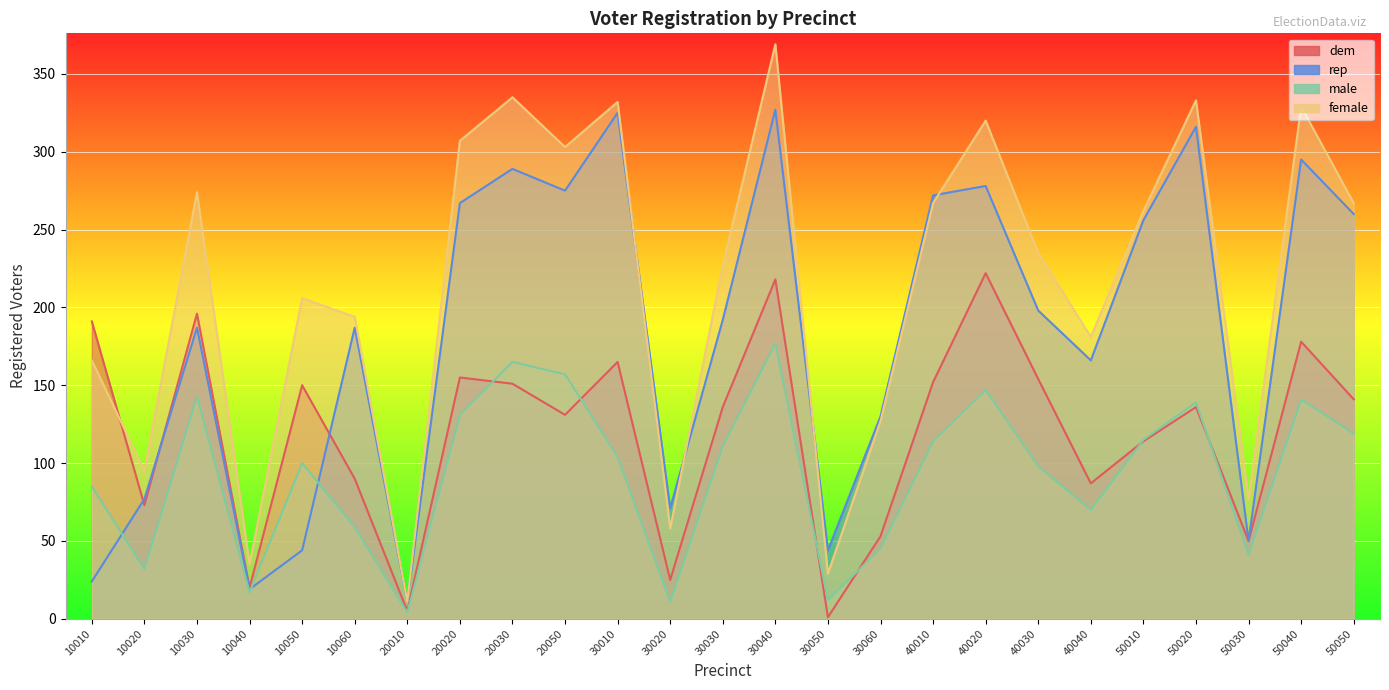

Reading left to right, transcribe all the data shown in this chart.

dem: 191	73	196	20	150	90	5	155	151	131	165	25	136	218	1	53	152	222	154	87	114	136	50	178	141
rep: 24	77	187	19	44	187	11	267	289	275	325	71	192	327	44	130	272	278	198	166	256	316	50	295	260
male: 85	32	143	17	100	59	4	131	165	157	104	11	111	177	12	45	114	147	98	70	115	139	41	141	119
female: 166	95	274	35	206	194	11	307	335	303	332	58	227	369	29	127	267	320	235	181	262	333	77	329	267